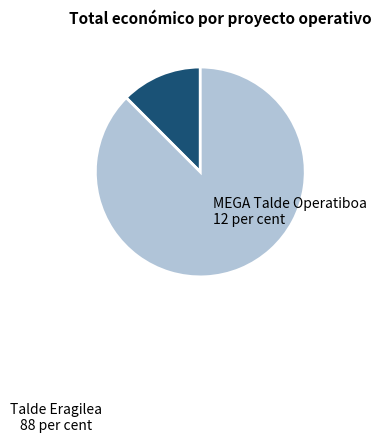

Count the number of slices in the pie.

2